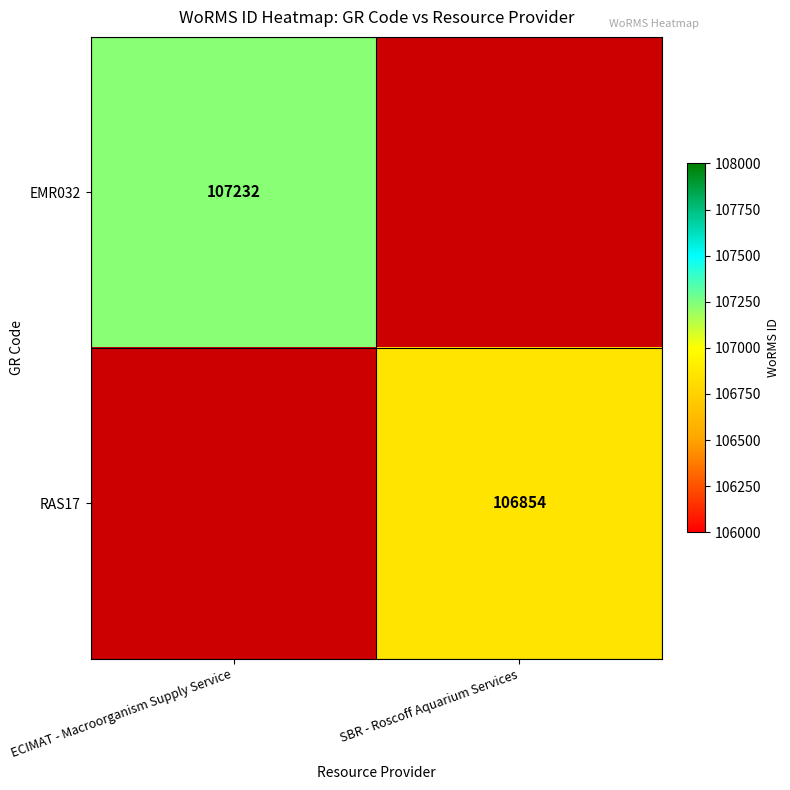

True or false: EMR032 has a value of 107232 at ECIMAT - Macroorganism Supply Service.

True